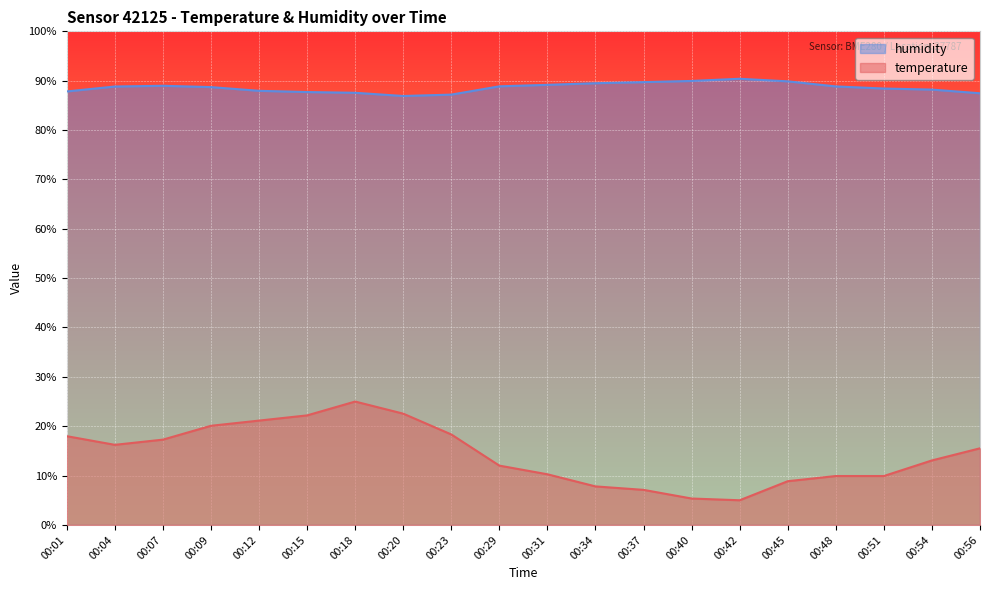

True or false: temperature and humidity intersect in this chart.

False